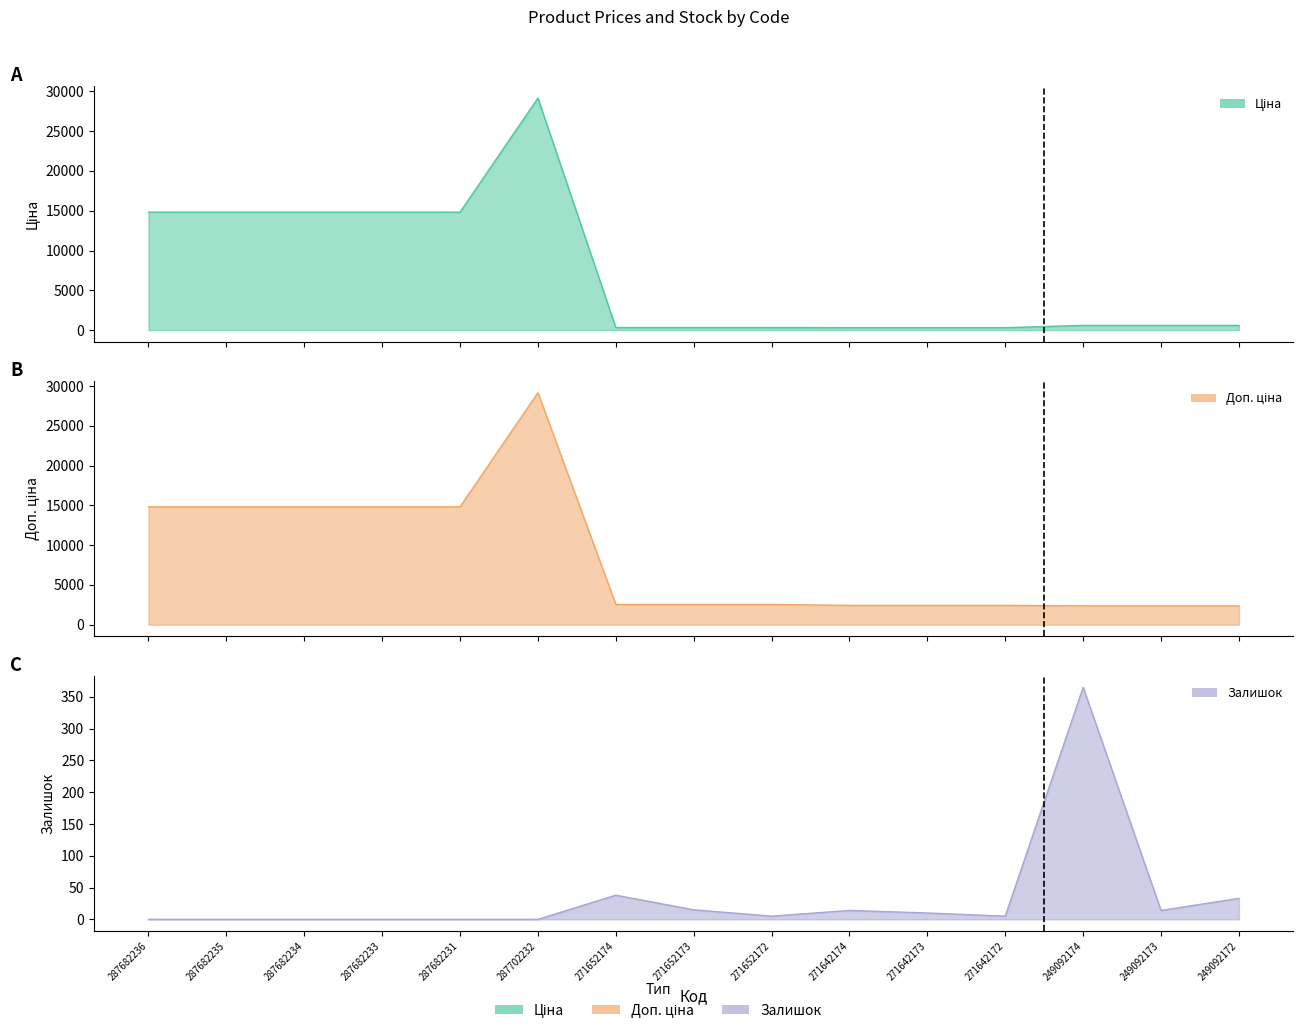

Between 249092173 and 249092172, which series saw the biggest shift?

Залишок